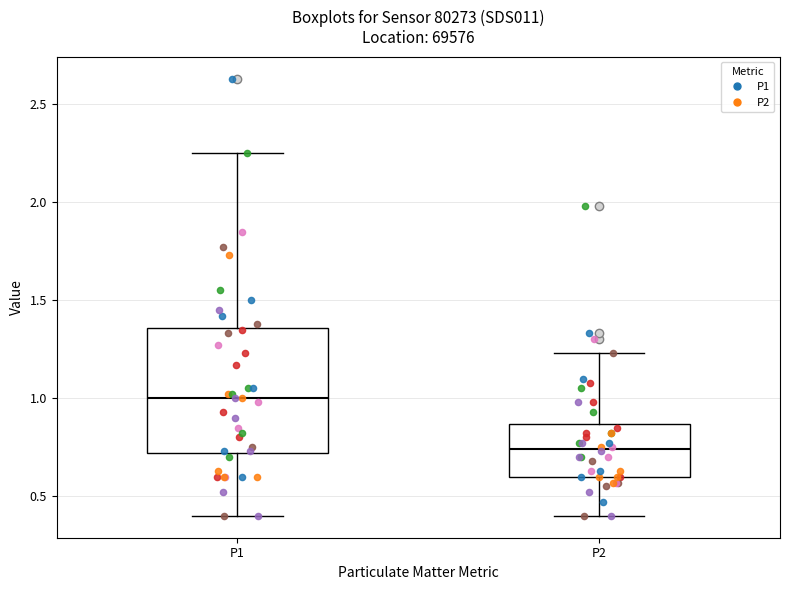

Which box has the highest median line?

P1